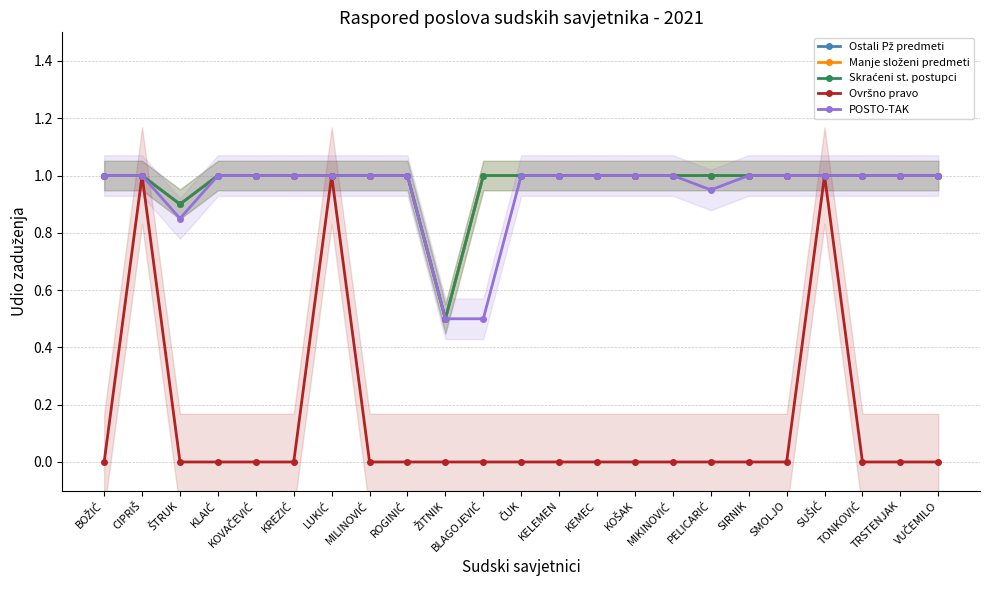

Rank the series at KOŠAK from lowest to highest value.

Ovršno pravo, Ostali Pž predmeti, Manje složeni predmeti, Skraćeni st. postupci, POSTO-TAK